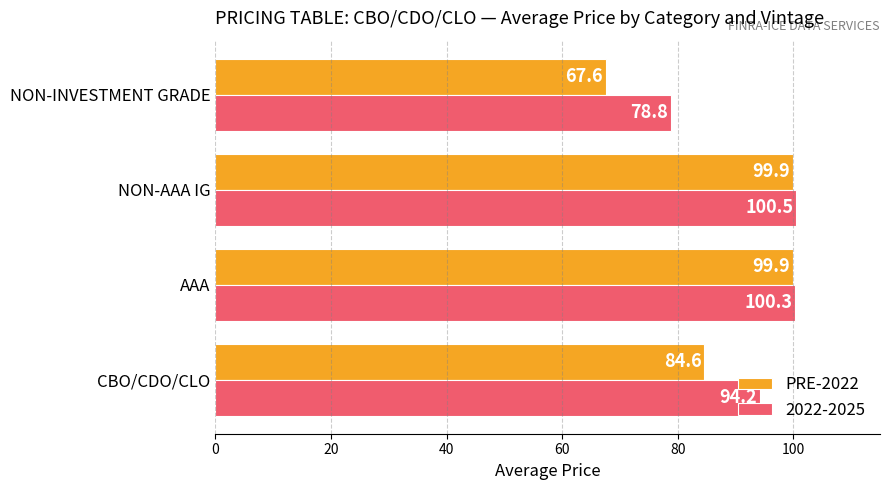

Rank the series at NON-AAA IG from highest to lowest value.

2022-2025, PRE-2022